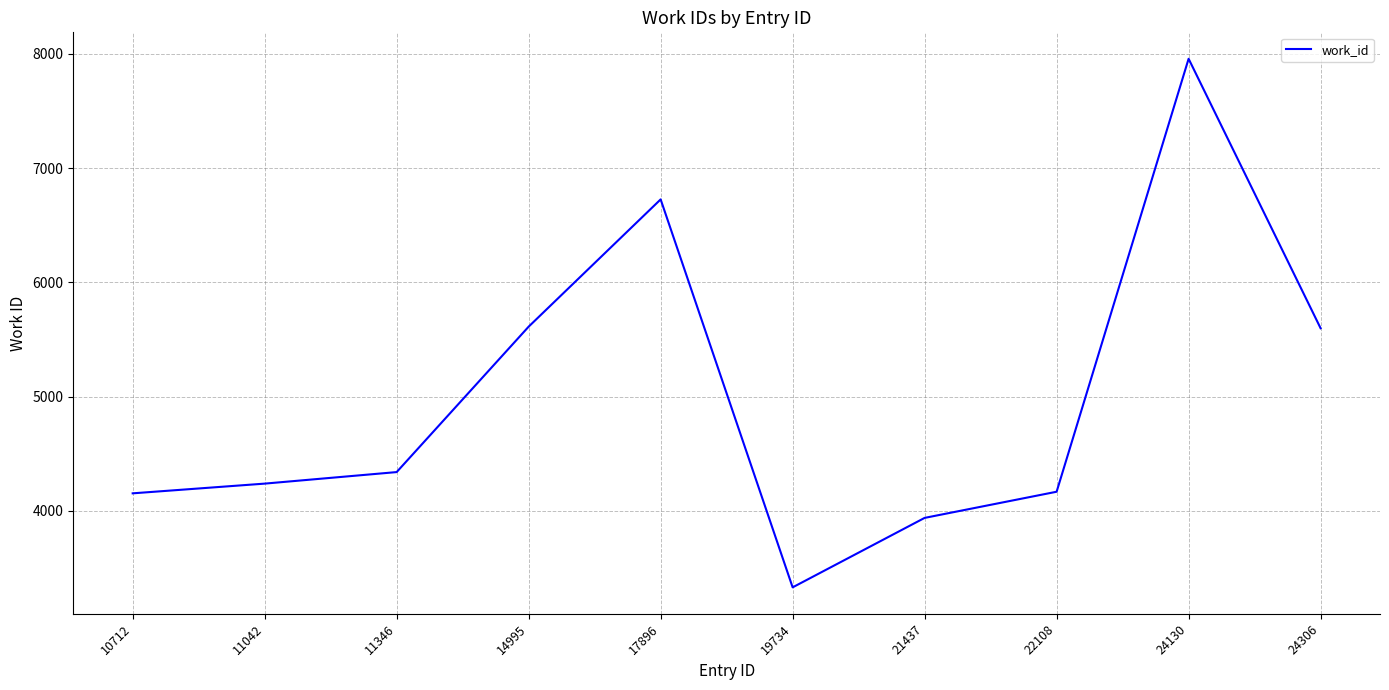

Count the number of data series in this chart.

1